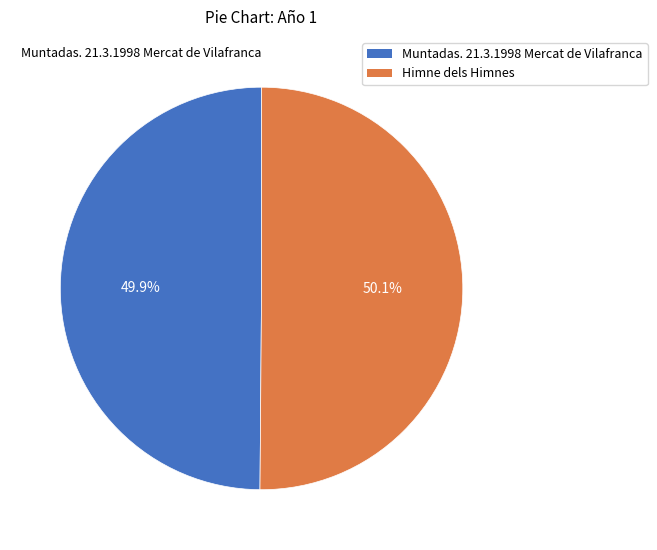

What percentage is the Himne dels Himnes slice, to the nearest percent?

50%